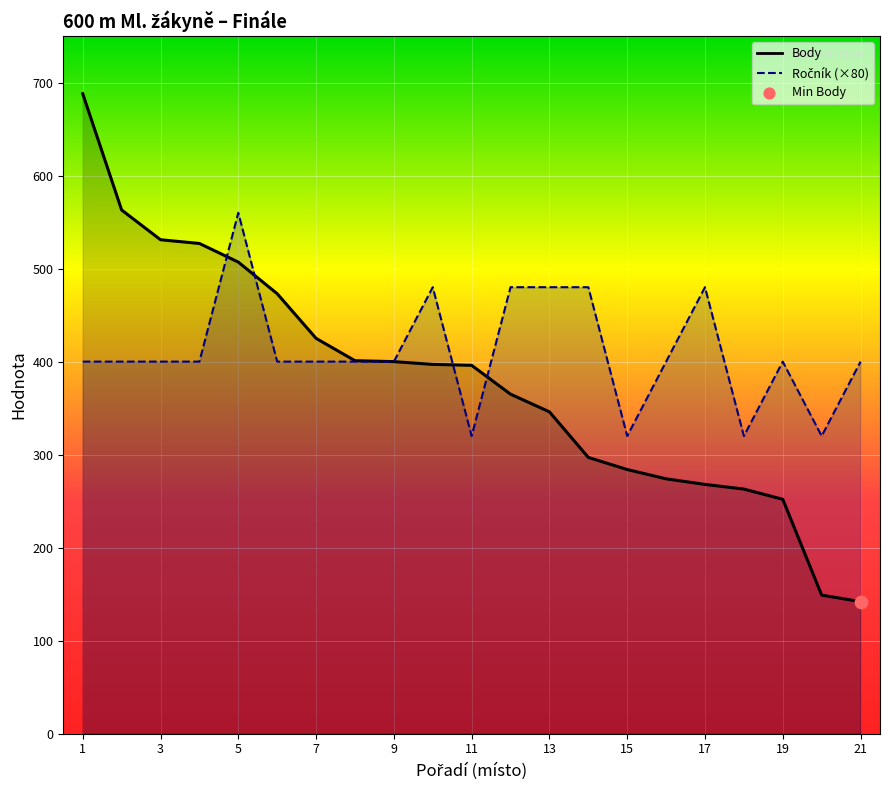

Which series reaches the minimum Y coordinate?

Body